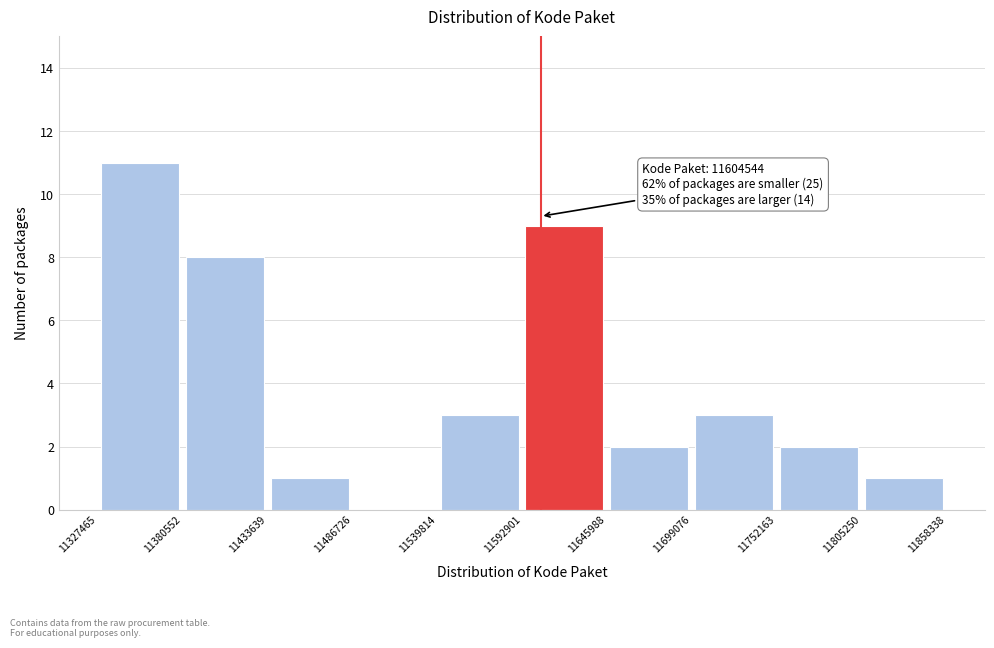

Over which range of the x-axis is the bar tallest?

11327465 to 11380552